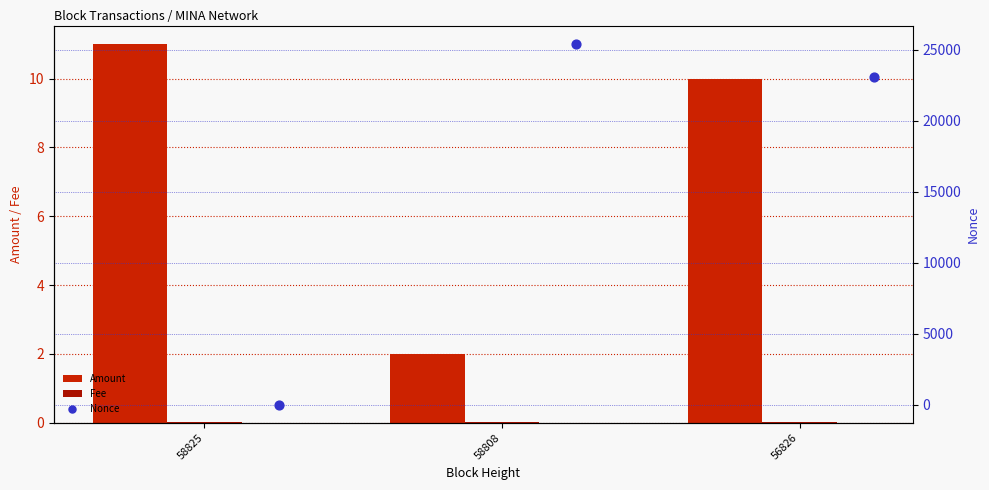

What is the total value across all series at 58808?

25438.0